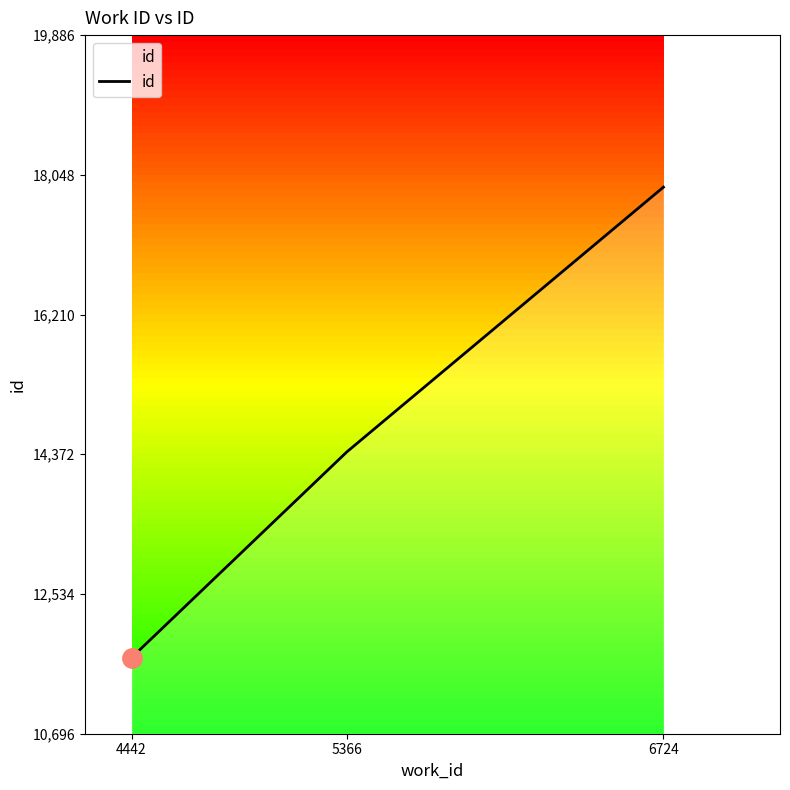

Count the values in the range 11696 to 17886.

3